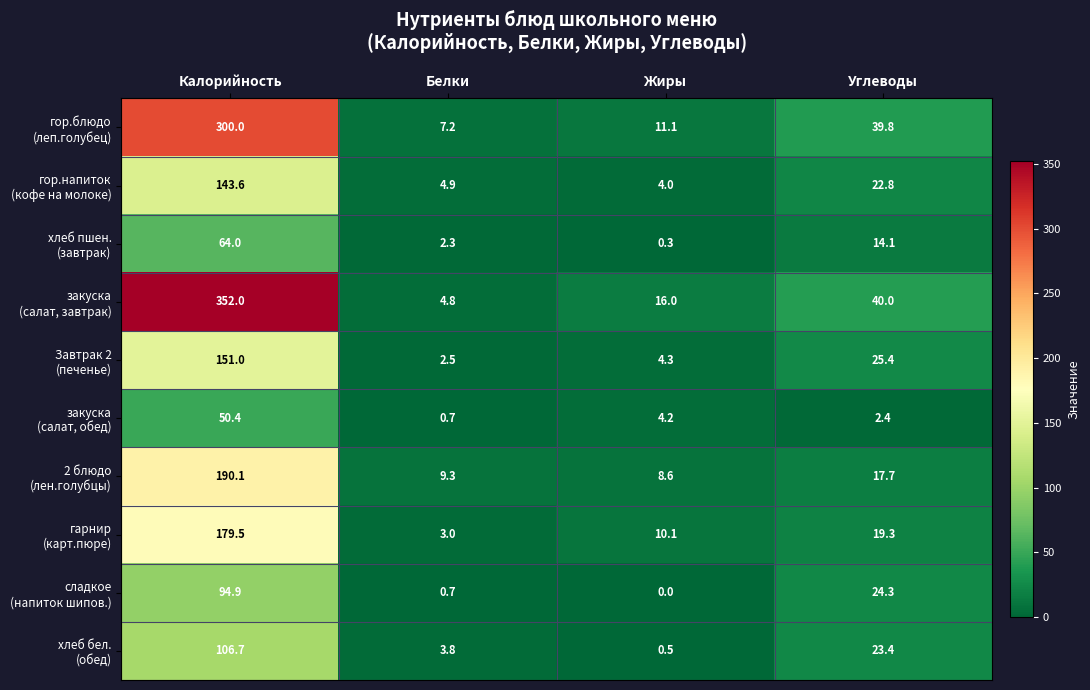

At which category does the chart reach its peak across all series?

Калорийность